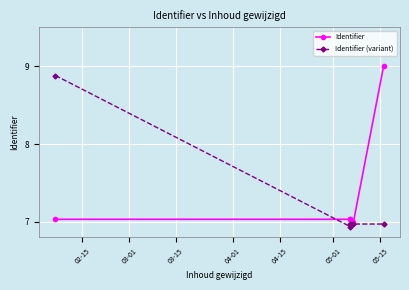

True or false: Identifier (variant) has more than 1 points higher than both neighbors.

False